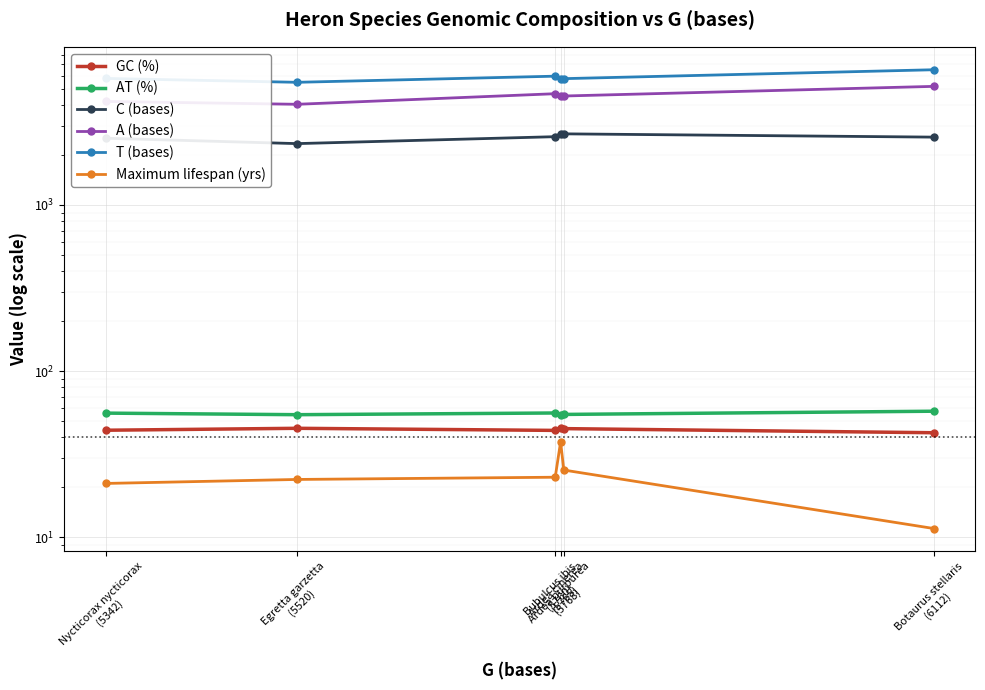

Is this an area chart (filled region under the line)?

No